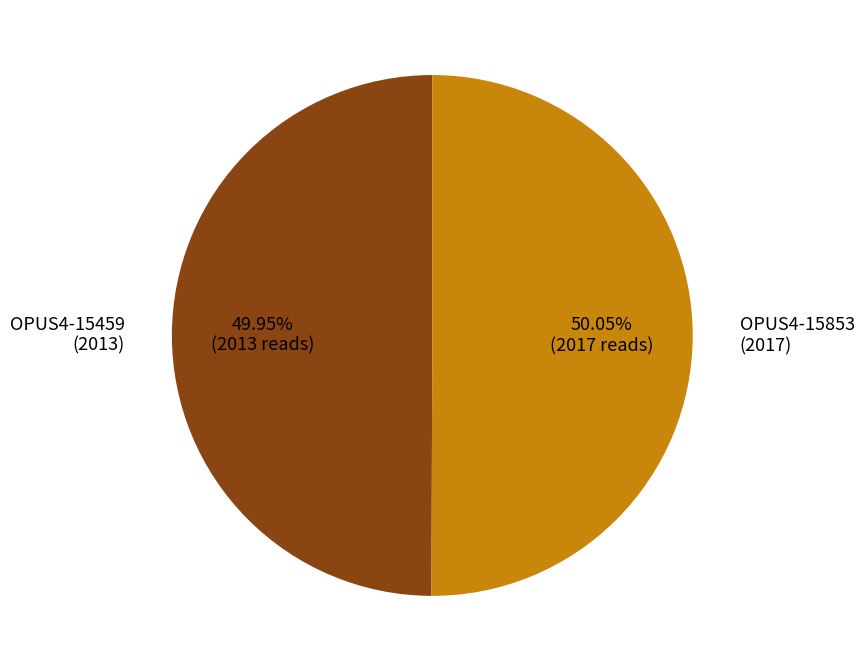

Is there a majority slice in this chart?

Yes